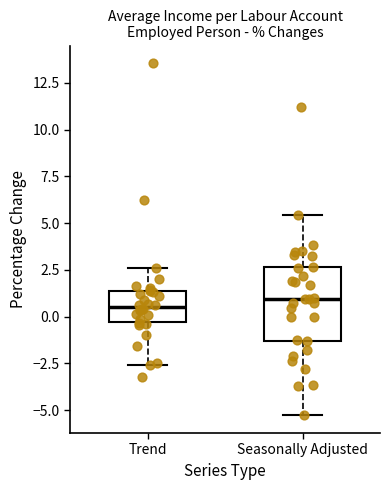

Which box is the tallest, from its lower edge to its upper edge?

Seasonally Adjusted